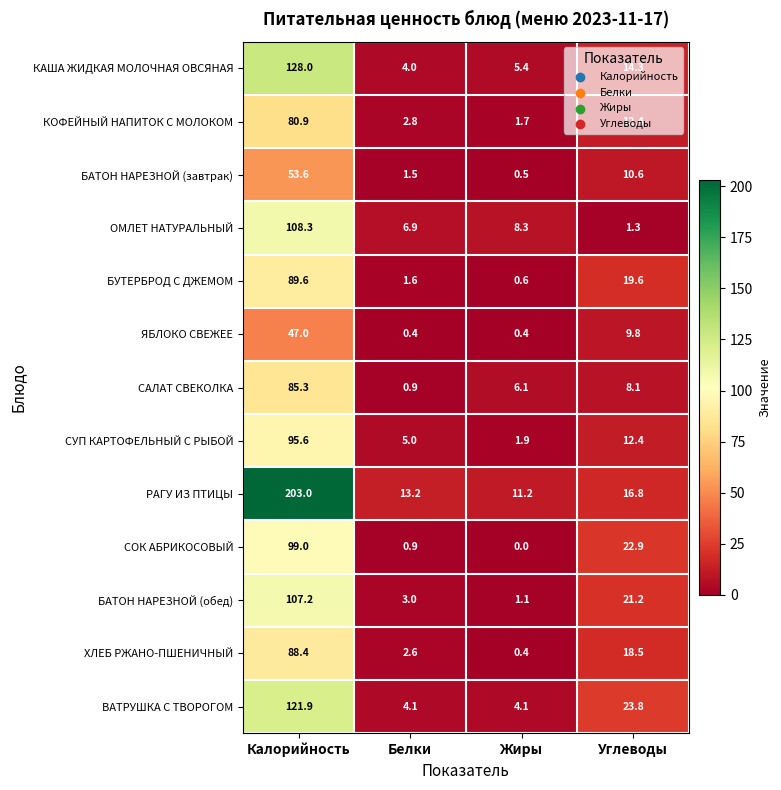

List the labels in order of СУП КАРТОФЕЛЬНЫЙ С РЫБОЙ value, smallest first.

Жиры, Белки, Углеводы, Калорийность